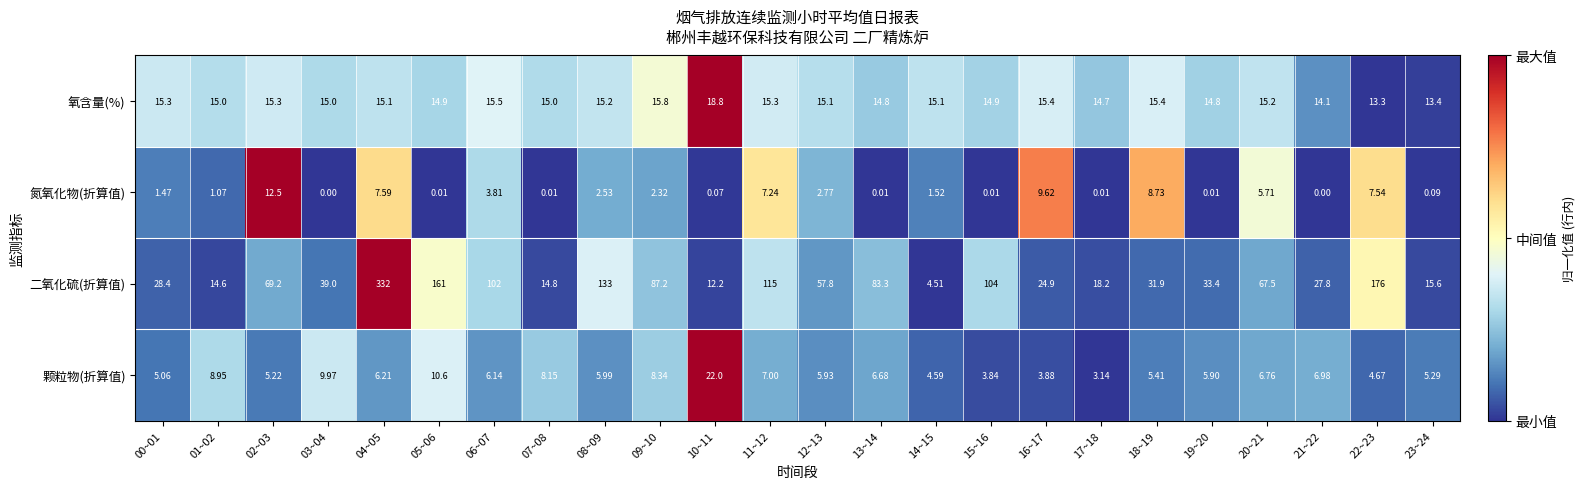

What is the total value across all series at 20~21?

95.2